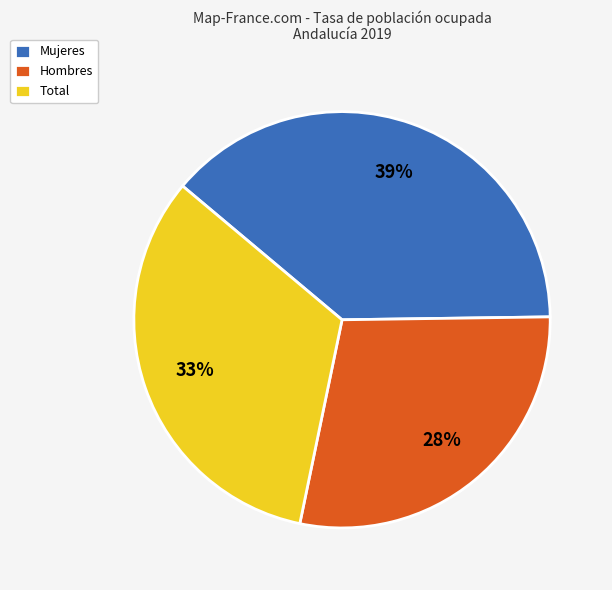

Count the number of slices in the pie.

3